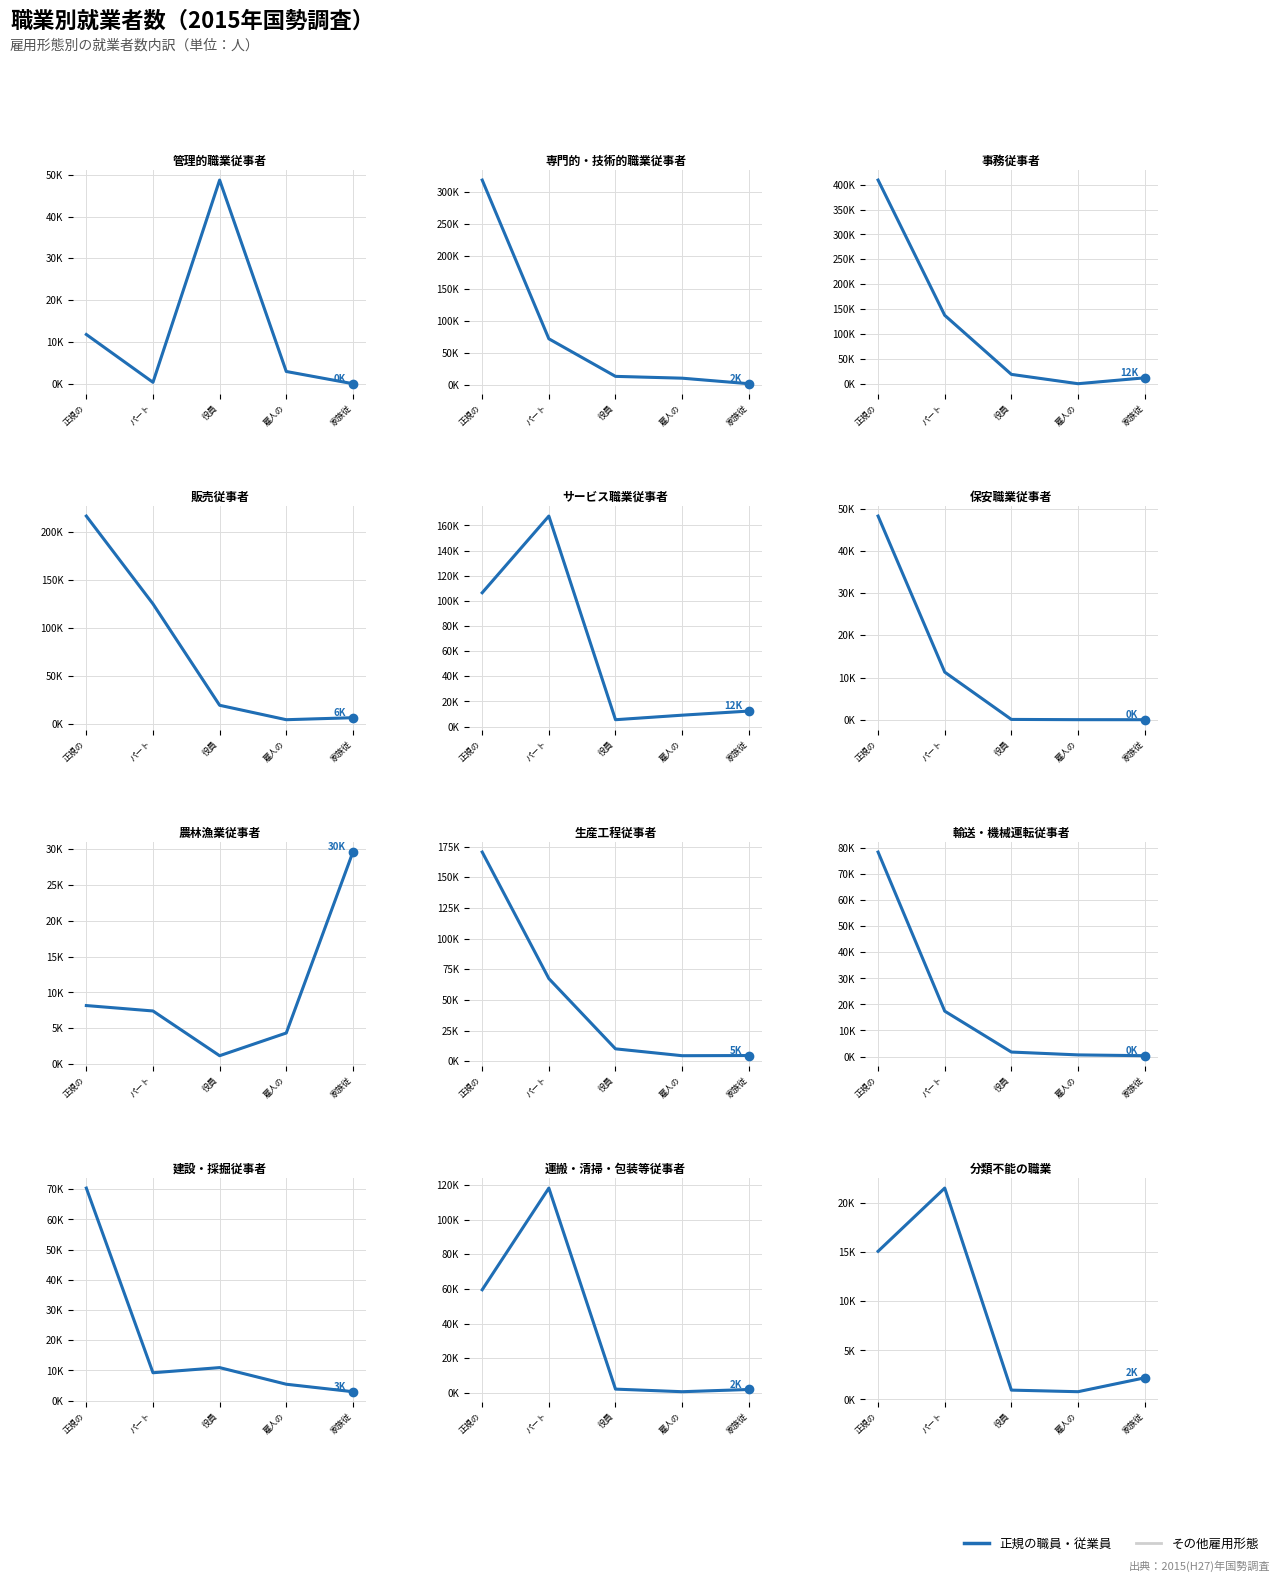

Count the number of data series in this chart.

1